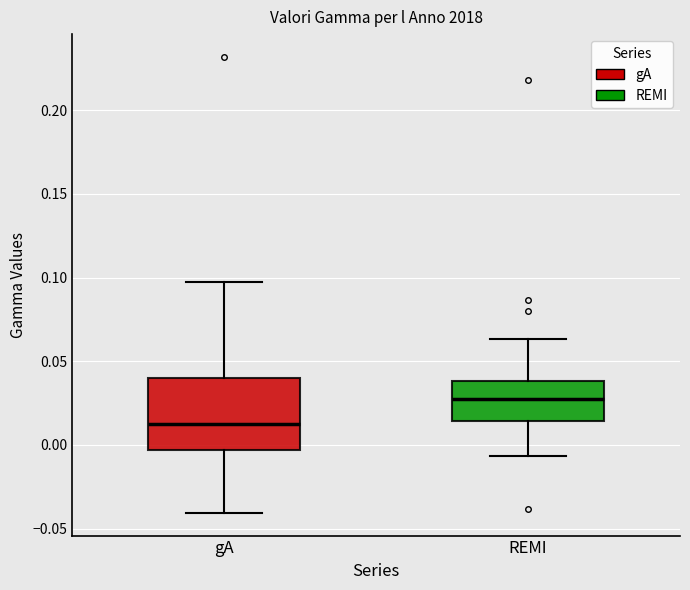

Where does the lower whisker of the box for gA end on the y-axis? The values are not printed on the chart, so give them approximately, as read against the axis.

-0.040